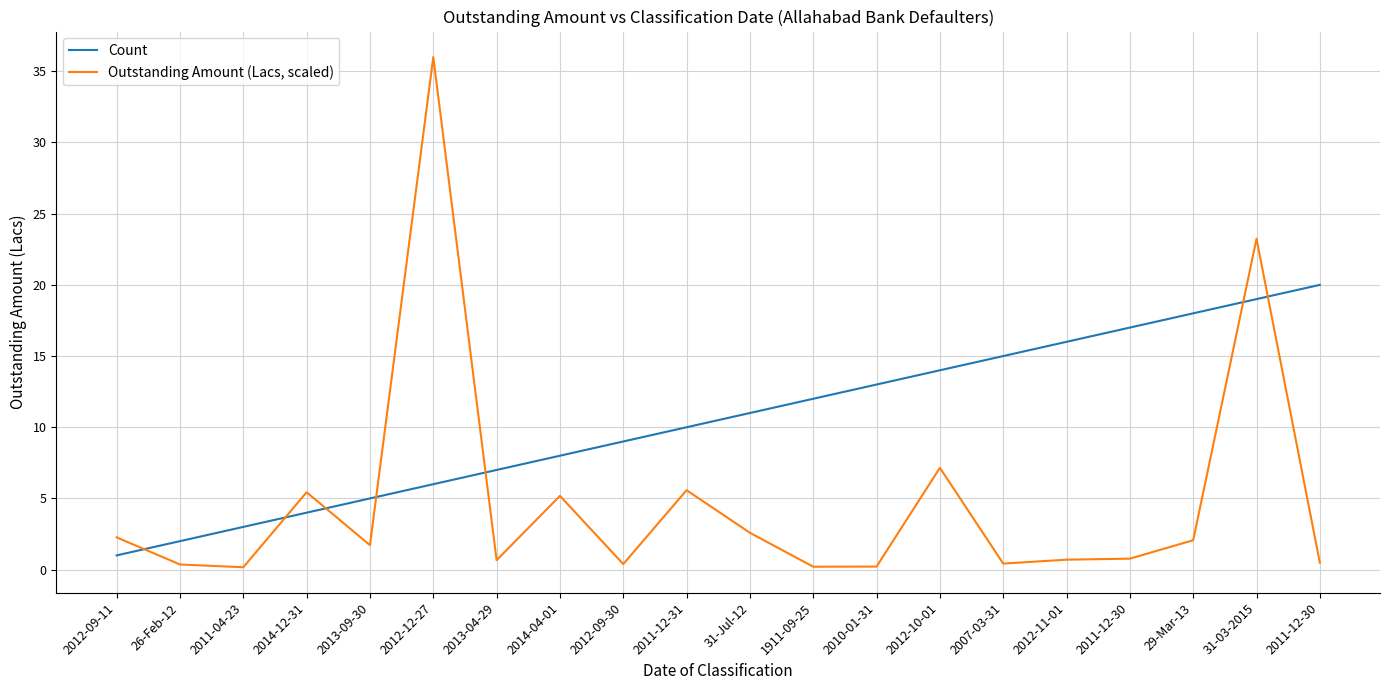

Where is Count nearest to the value 10?

2011-12-31